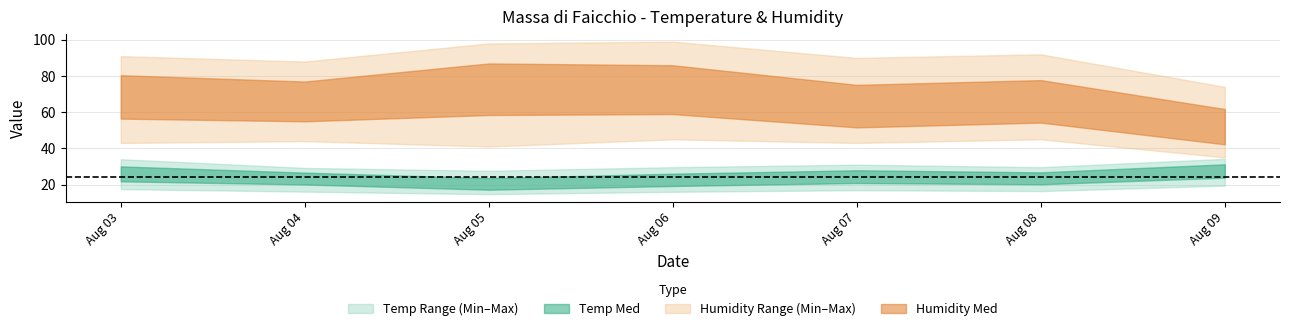

Rank the series at 2020-08-07 from highest to lowest value.

Humidity Max, Humidity Med, Humidity Min, Temp Max, Temp Med, Temp Min